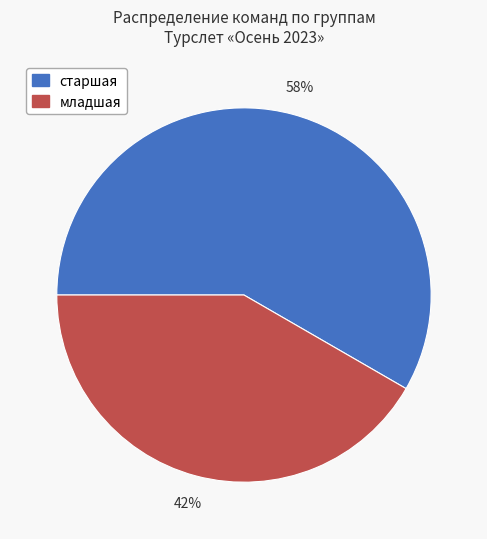

What is the largest slice in the pie chart?

старшая